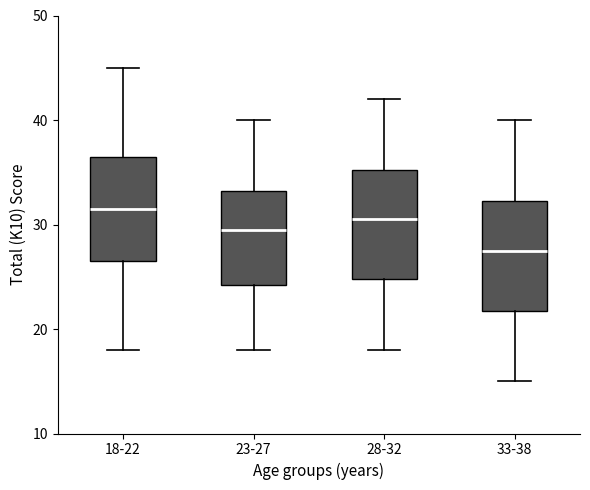

Reading left to right, transcribe this box plot: for each box, give where its median line is, the range the box spans, and where its two whiskers end, as read against the y-axis. The values are not printed on the chart, so give them approximately, as read against the axis.

18-22: median 32, box 27 to 37, whiskers 18 to 45
23-27: median 30, box 24 to 33, whiskers 18 to 40
28-32: median 31, box 25 to 35, whiskers 18 to 42
33-38: median 28, box 22 to 32, whiskers 15 to 40